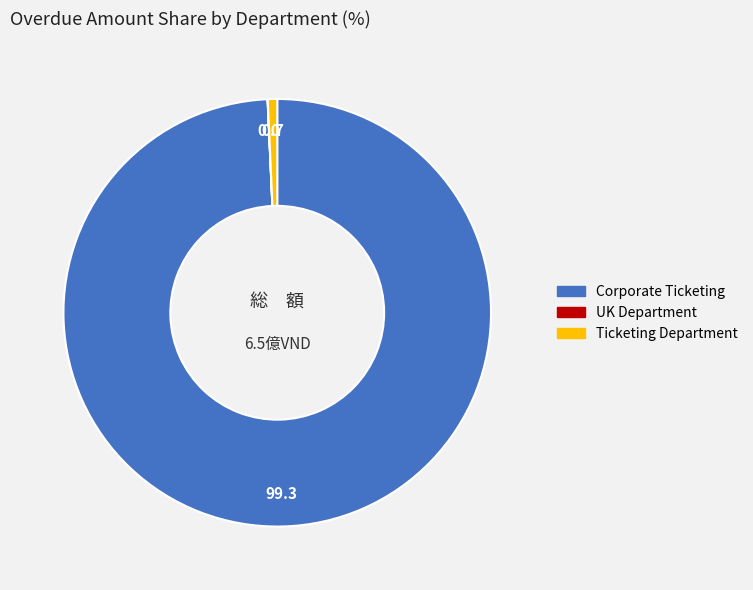

Is there any slice that represents more than half of the pie?

Yes